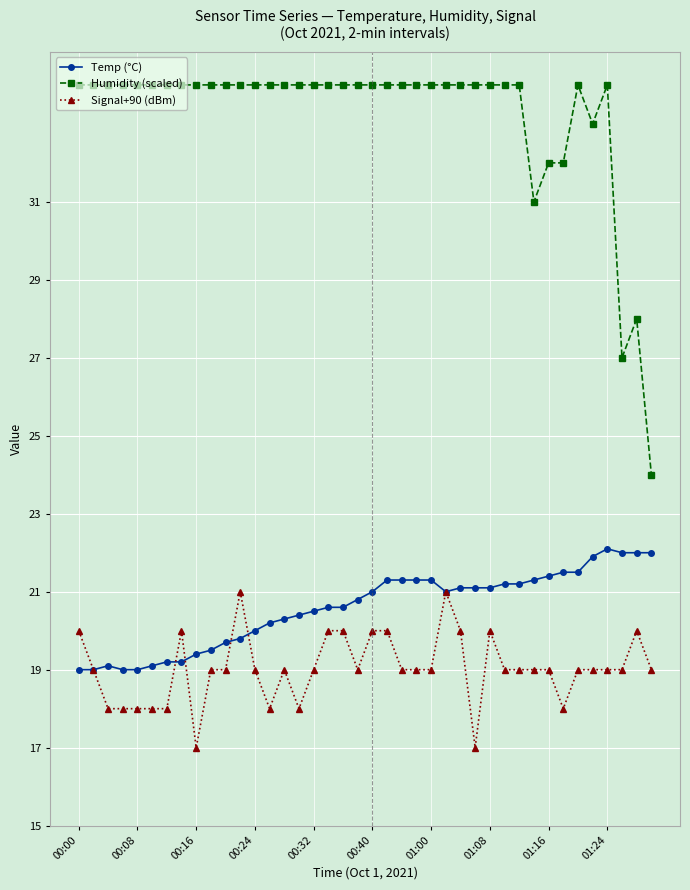

True or false: Signal+90 (dBm) has more than 0 points higher than both neighbors.

True